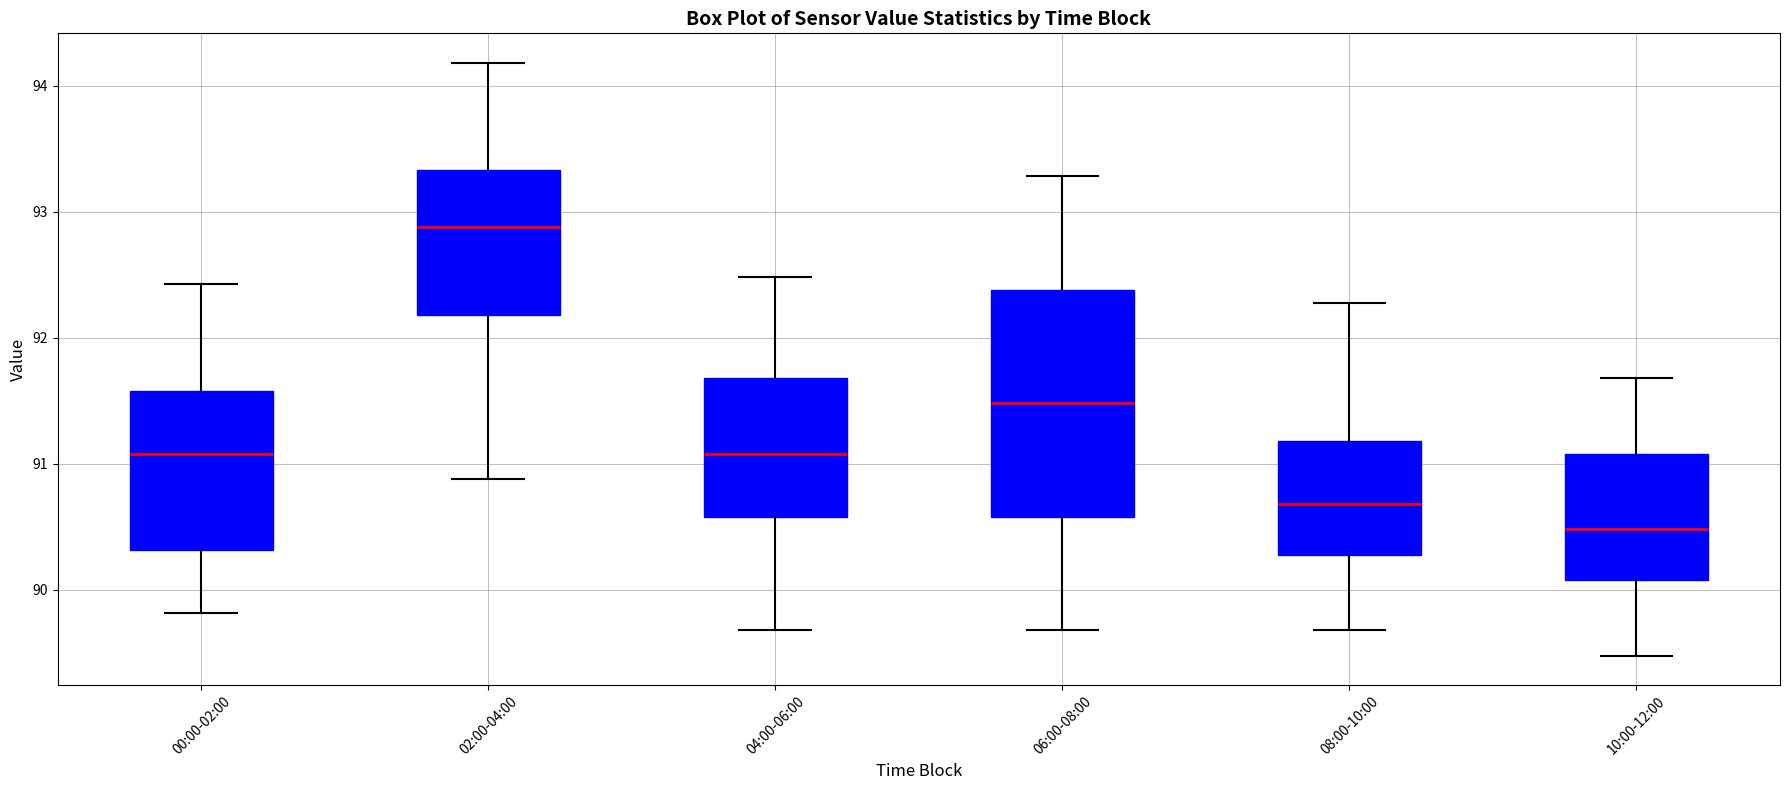

Reading left to right, transcribe this box plot: for each box, give where its median line is, the range the box spans, and where its two whiskers end, as read against the y-axis. The values are not printed on the chart, so give them approximately, as read against the axis.

00:00-02:00: median 91.1, box 90.3 to 91.6, whiskers 89.8 to 92.4
02:00-04:00: median 92.9, box 92.2 to 93.3, whiskers 90.9 to 94.2
04:00-06:00: median 91.1, box 90.6 to 91.7, whiskers 89.7 to 92.5
06:00-08:00: median 91.5, box 90.6 to 92.4, whiskers 89.7 to 93.3
08:00-10:00: median 90.7, box 90.3 to 91.2, whiskers 89.7 to 92.3
10:00-12:00: median 90.5, box 90.1 to 91.1, whiskers 89.5 to 91.7